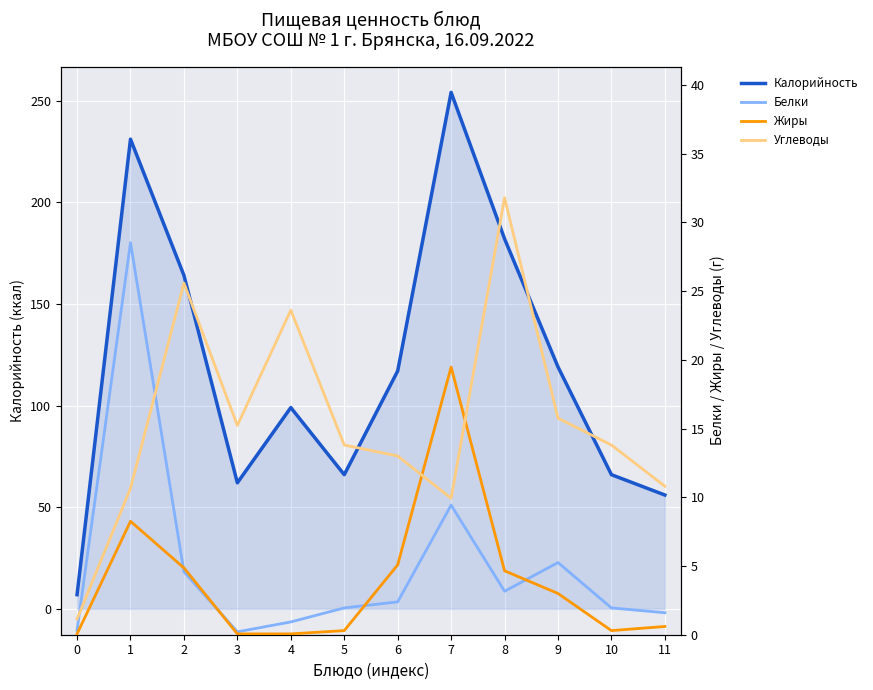

Does the chart display data point markers on the line(s)?

No